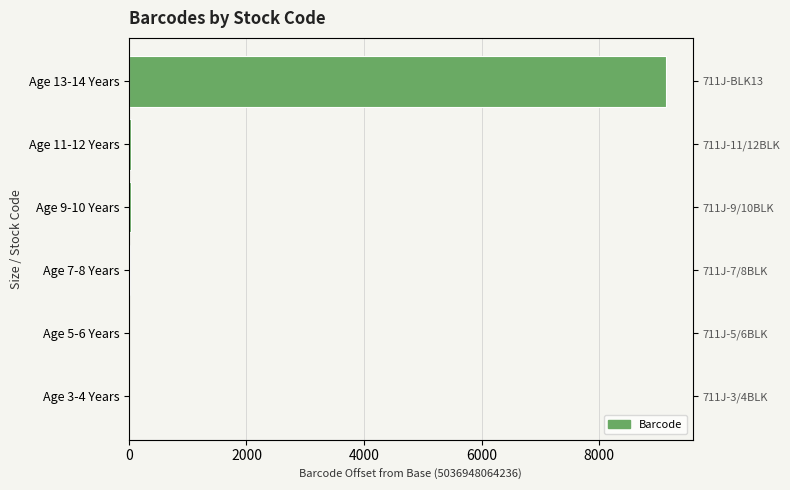

How many data points does each series have?

6